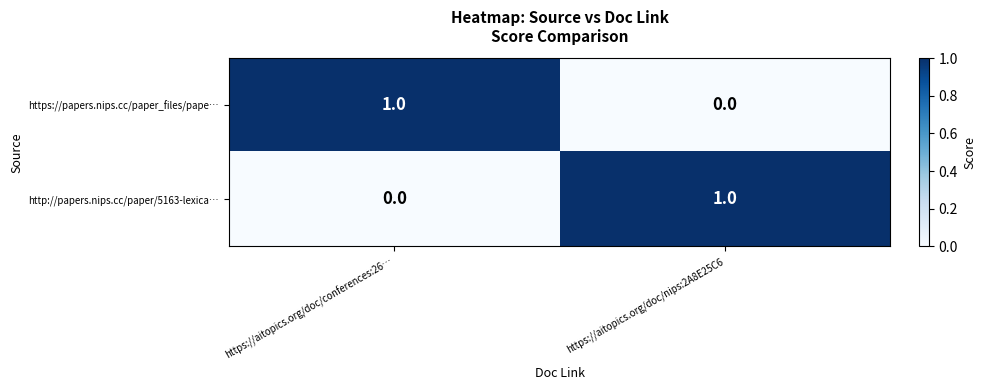

Is the value of http://papers.nips.cc/paper/5163-lexica… at https://aitopics.org/doc/conferences:26… greater than the value of https://papers.nips.cc/paper_files/pape… at https://aitopics.org/doc/conferences:26…?

No